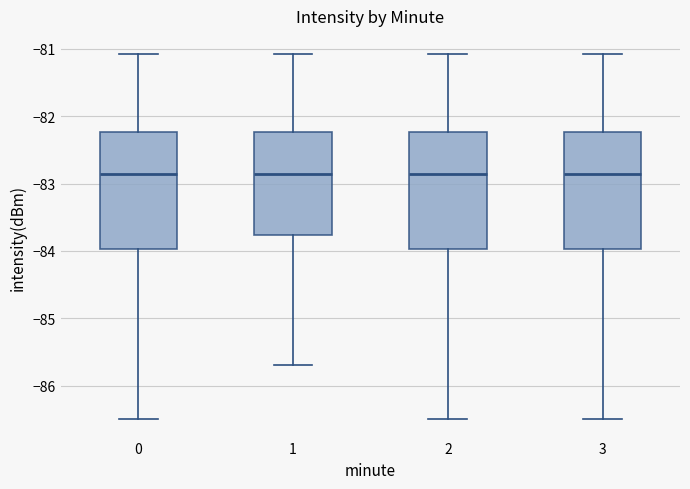

Reading left to right, transcribe this box plot: for each box, give where its median line is, the range the box spans, and where its two whiskers end, as read against the y-axis. The values are not printed on the chart, so give them approximately, as read against the axis.

0: median -82.9, box -84.0 to -82.2, whiskers -86.5 to -81.1
1: median -82.9, box -83.8 to -82.2, whiskers -85.7 to -81.1
2: median -82.9, box -84.0 to -82.2, whiskers -86.5 to -81.1
3: median -82.9, box -84.0 to -82.2, whiskers -86.5 to -81.1